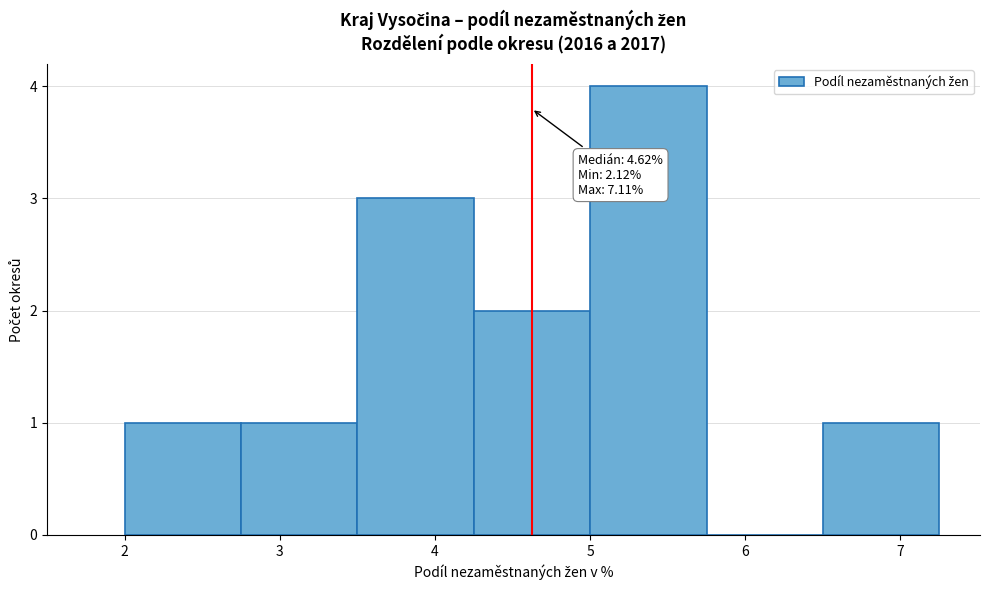

Which range on the x-axis has the tallest bar?

5.00 to 5.75